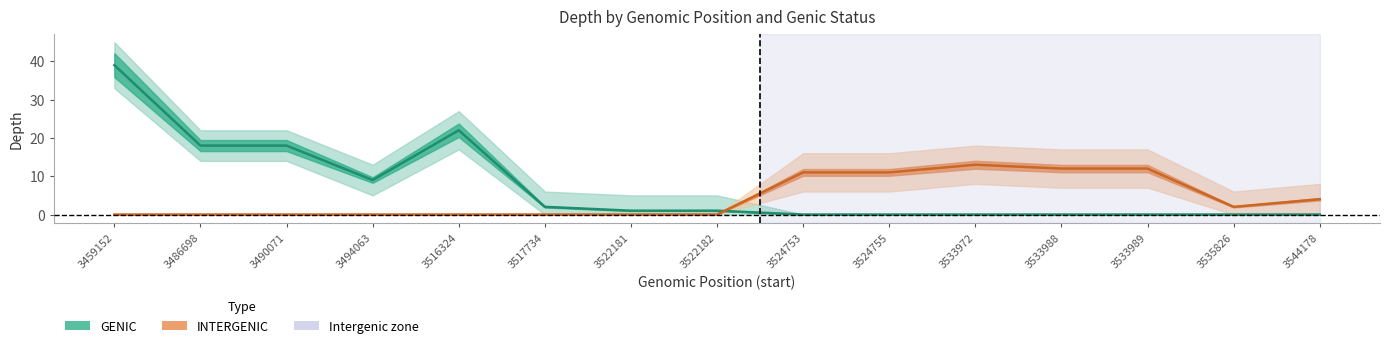

What are all the series names shown in the legend?

GENIC, INTERGENIC